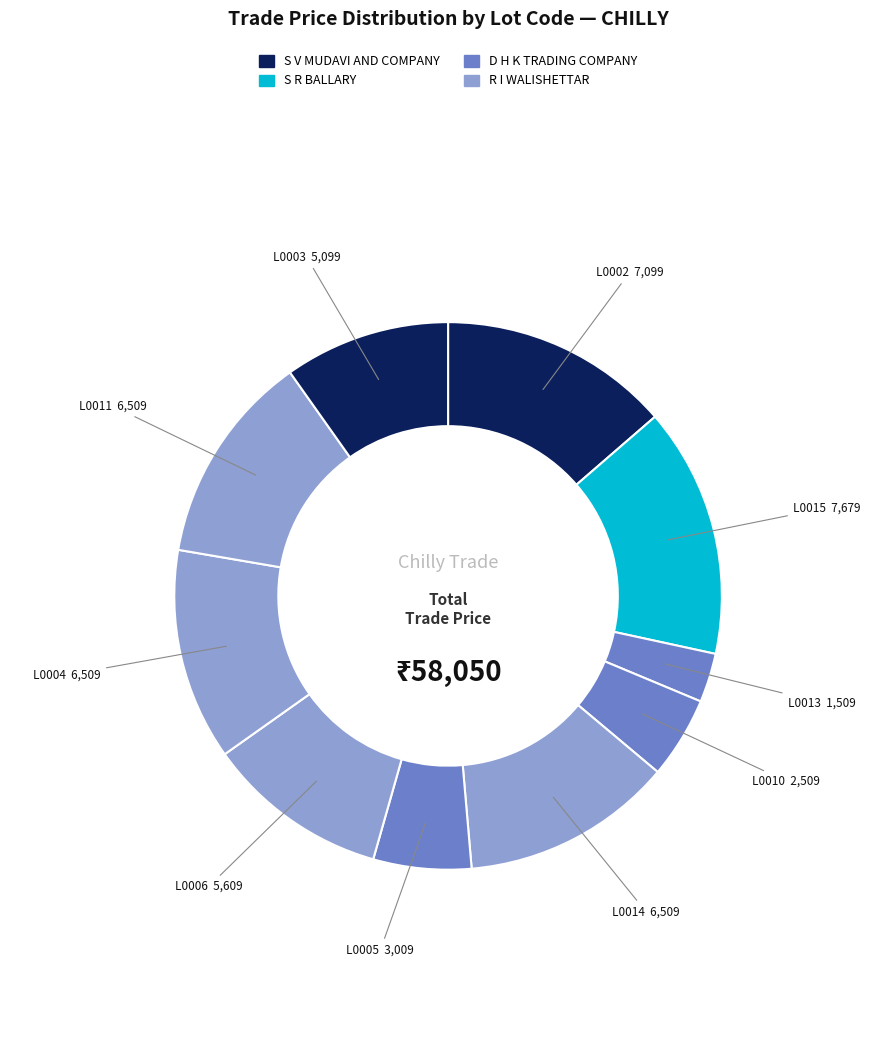

Which slice is the largest?

L0015